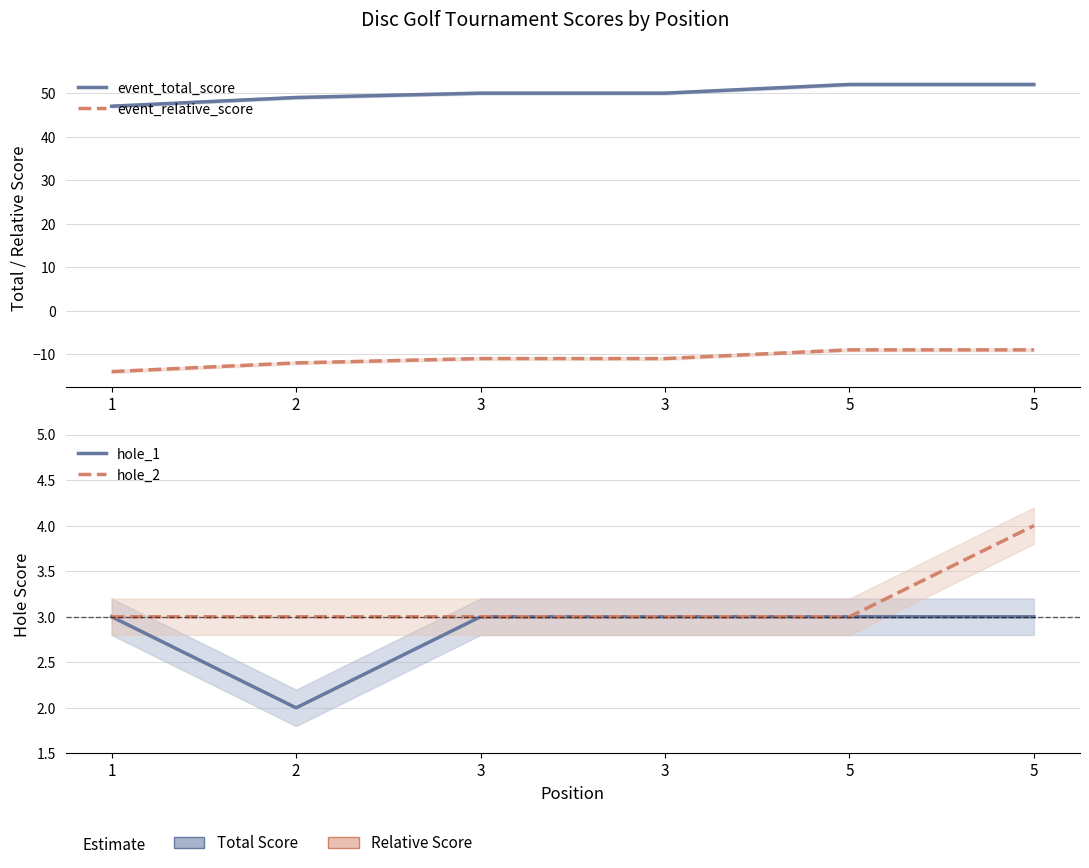

The event_total_score series shows 52 at 5. True or false?

True